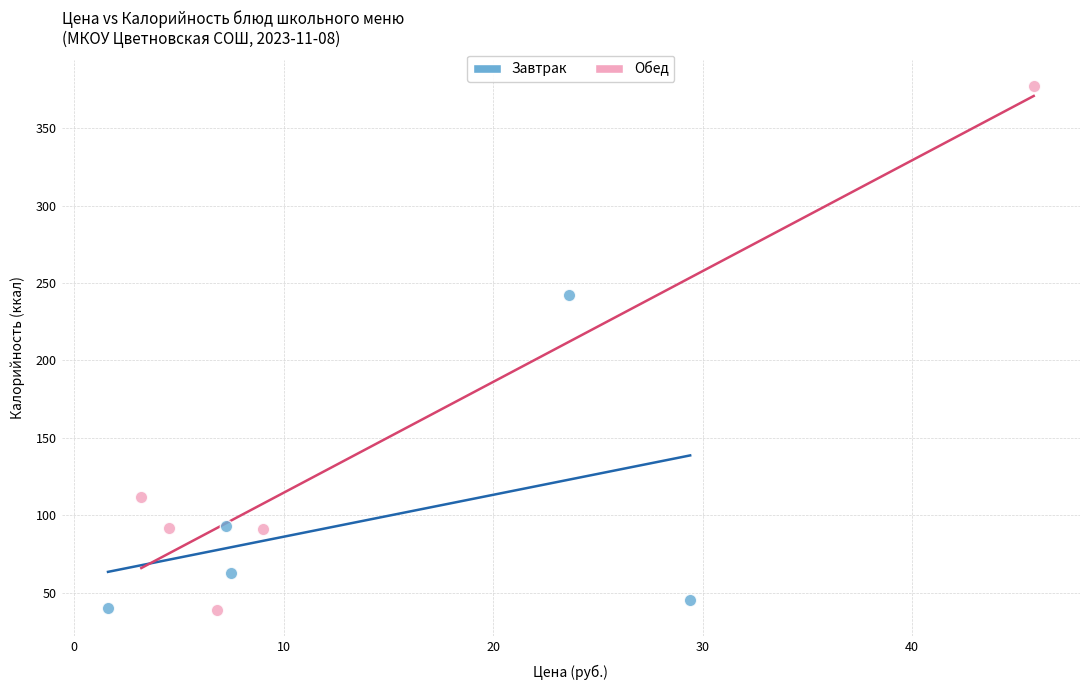

Which series has the largest Y range (max minus min)?

Обед